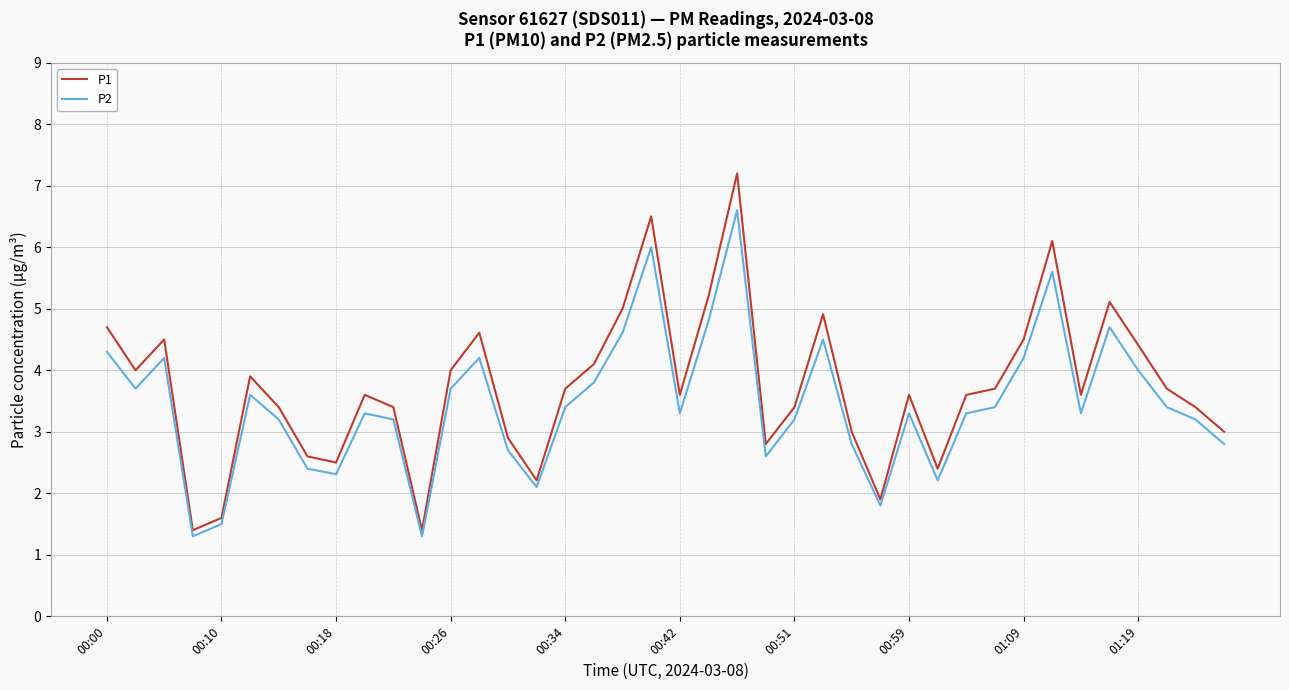

List the series in order of their peak value, lowest first.

P2, P1